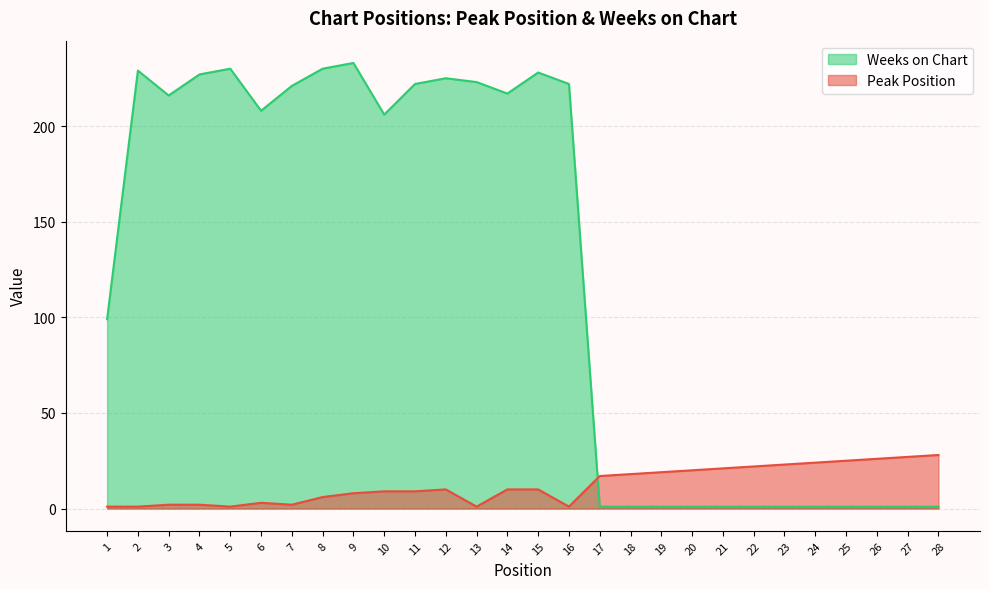

What is the maximum value for Peak Position?

28